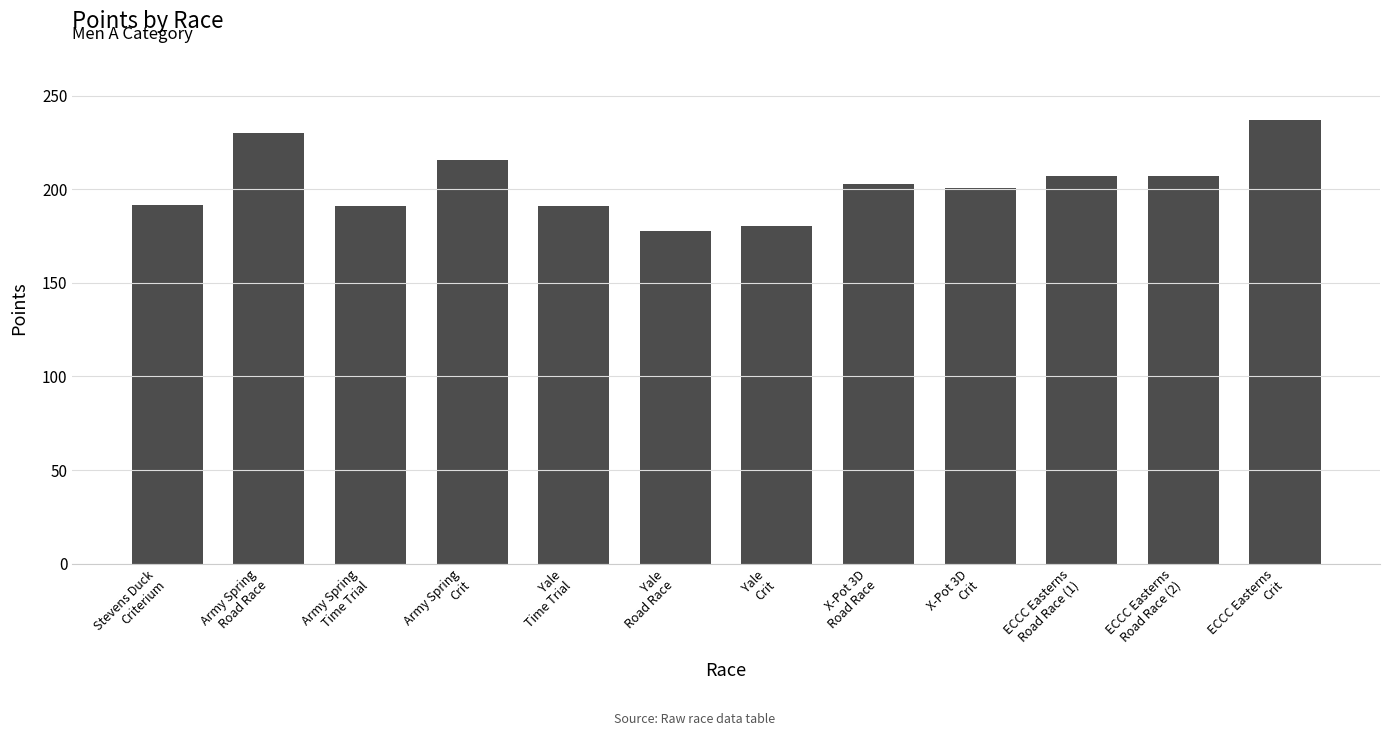

What is the change in value from Stevens Duck
Criterium to Army Spring
Crit?

+24.2